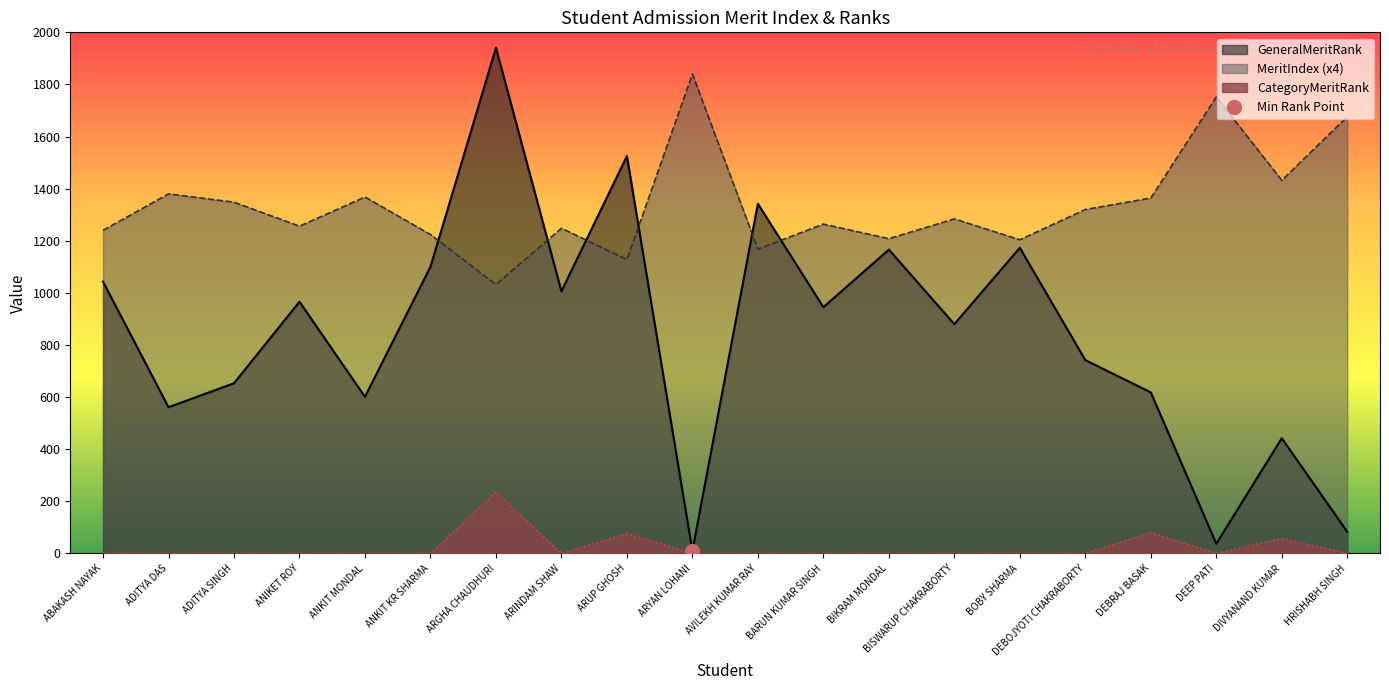

At how many categories does at least one series exceed 1558?

4